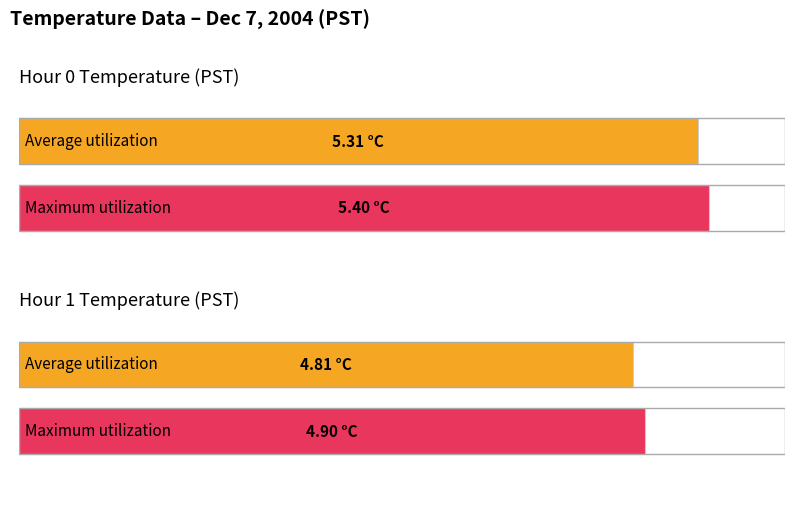

What is the lowest value of the Average utilization series?

4.8